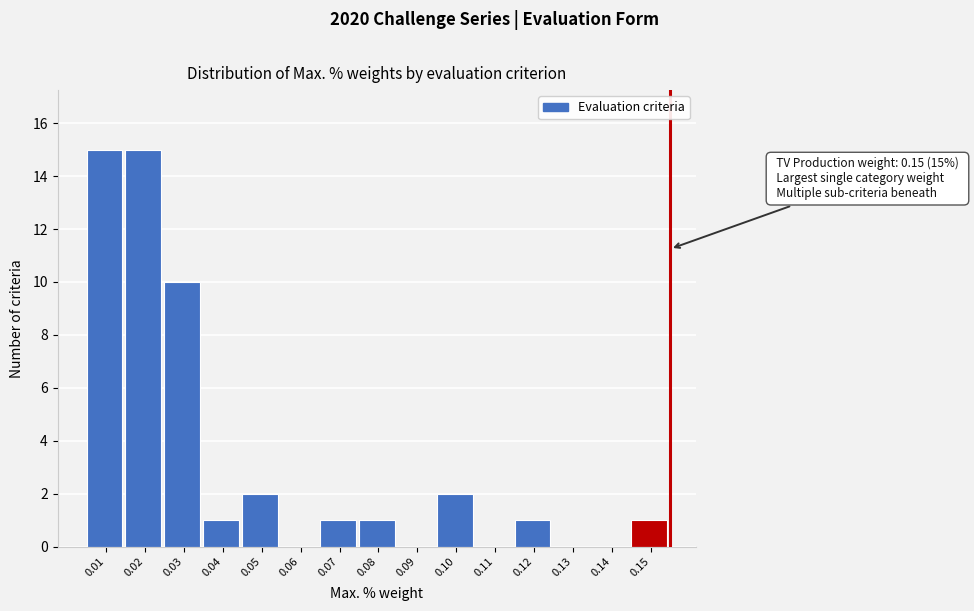

Reading right to left, list all the values displayed in this chart.

0.15=1	0.14=0	0.13=0	0.12=1	0.11=0	0.10=2	0.09=0	0.08=1	0.07=1	0.06=0	0.05=2	0.04=1	0.03=10	0.02=15	0.01=15